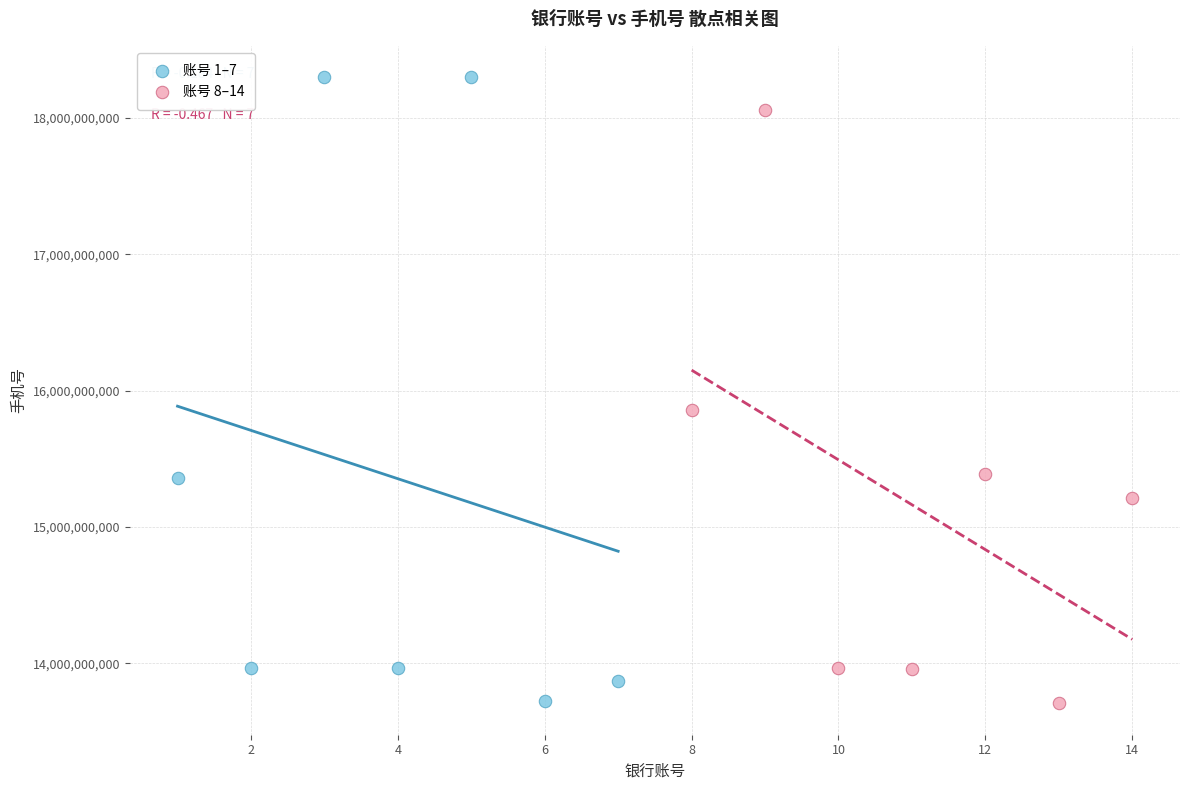

Which series has the widest spread of Y values?

账号 1–7